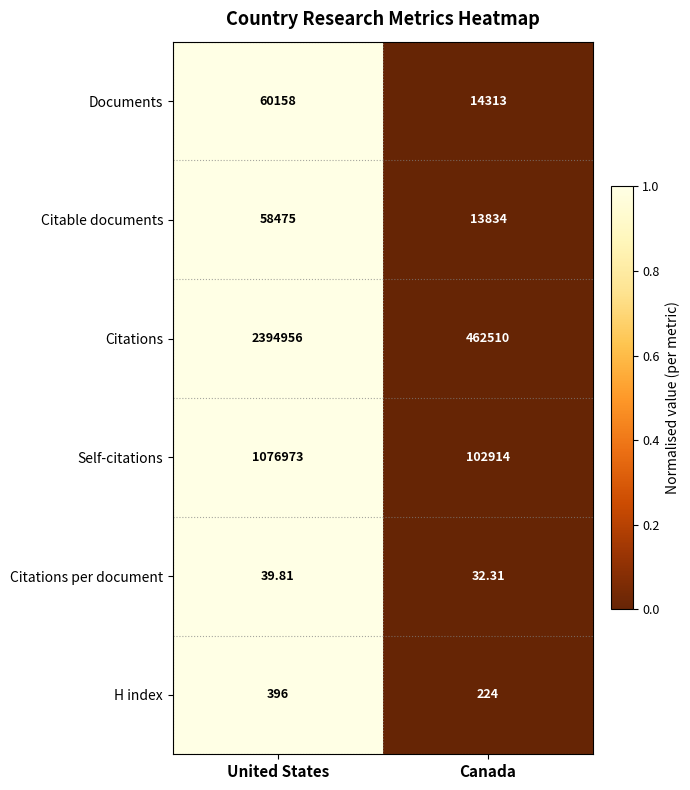

How many categories are shown in the chart?

2